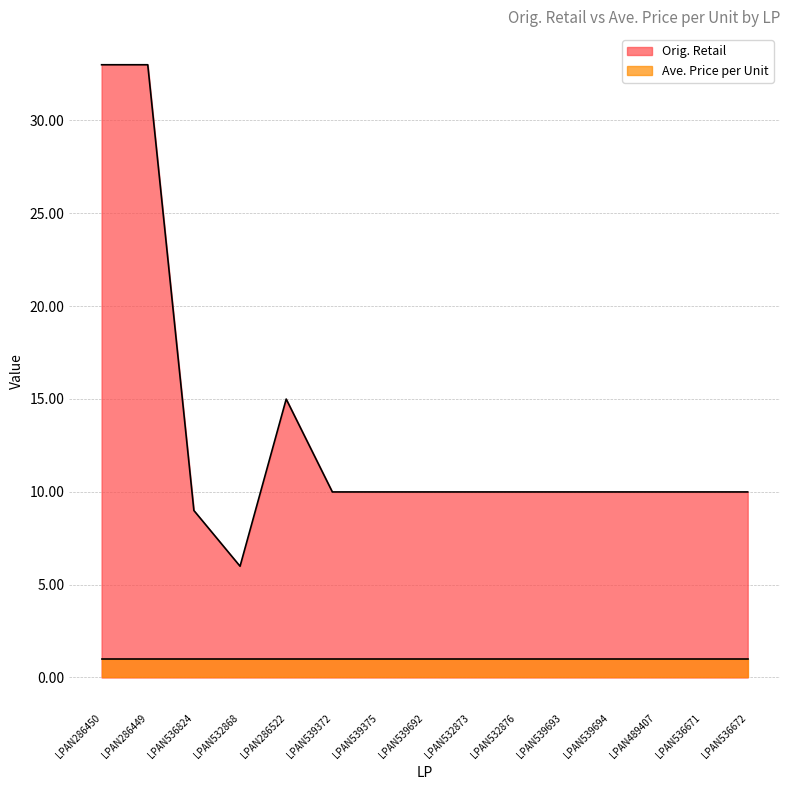

At which category does the chart reach its peak across all series?

LPAN286450